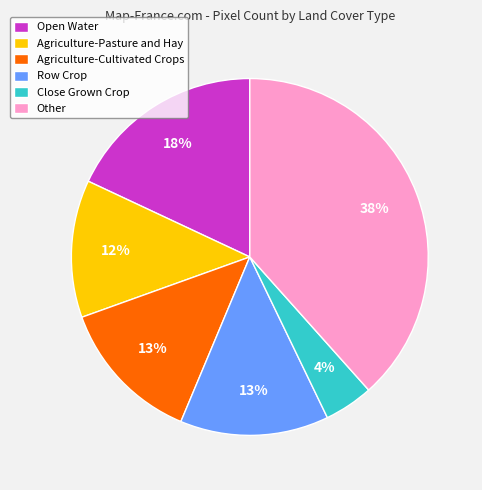

To the nearest percent, what portion does Row Crop represent?

13%